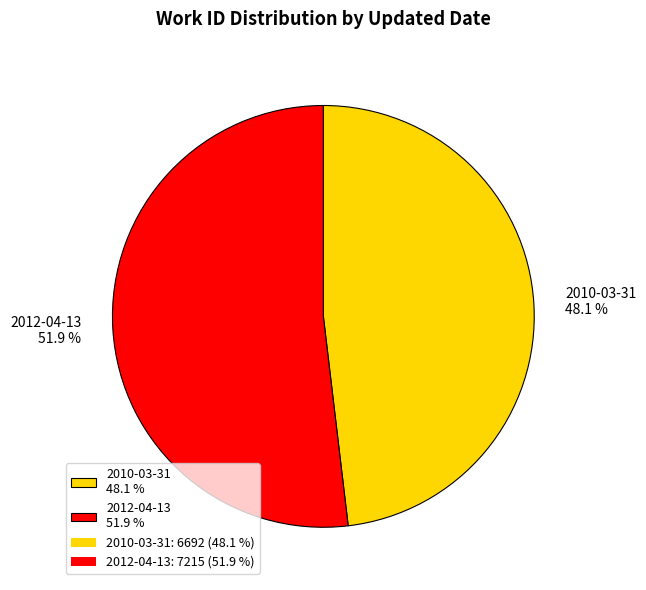

What is the total percentage of 2010-03-31 and 2012-04-13?

100.0%